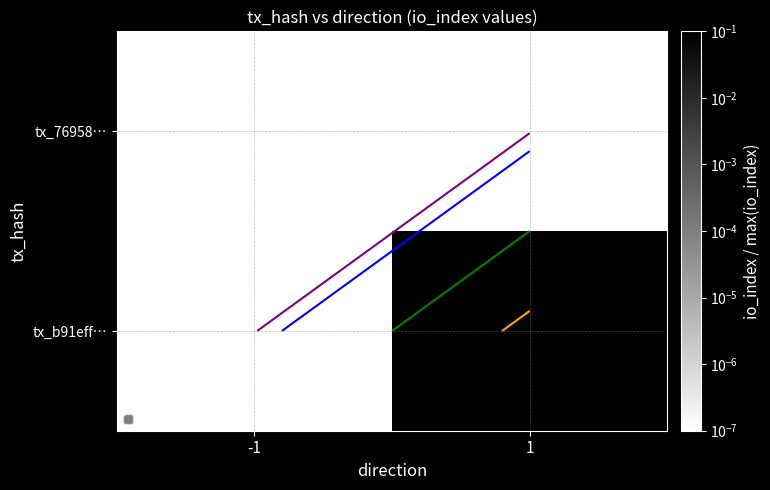

What is the total value across all series at 1?

1.0